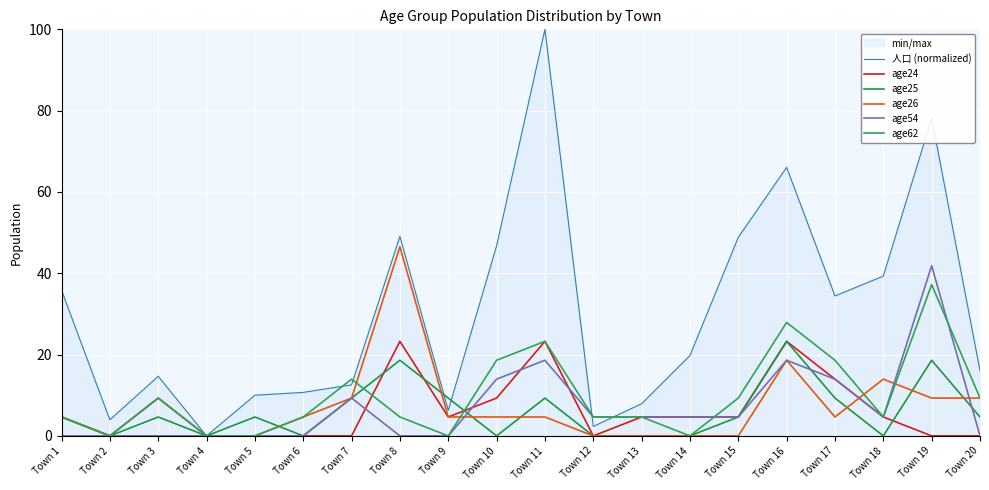

How many data points in age26 are less than 4?

8